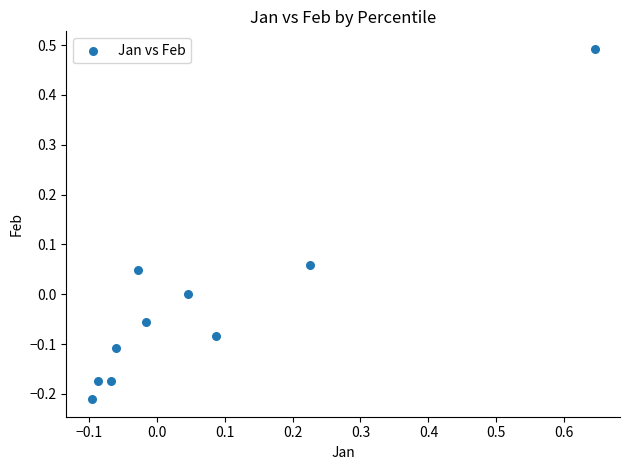

What is the range of Y values (max minus min)?

0.7